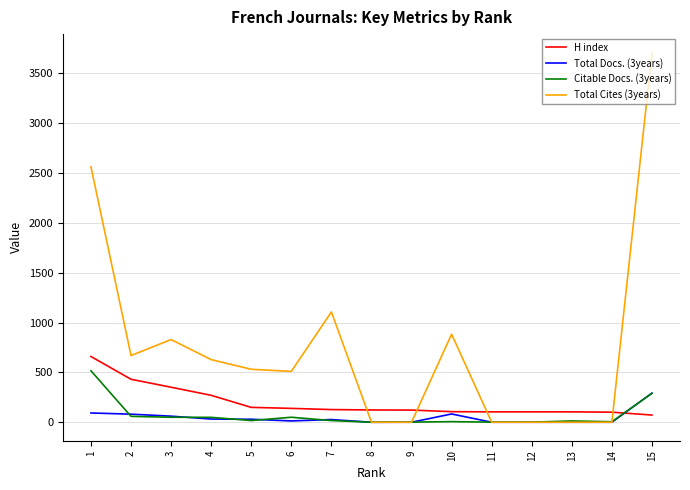

Is the value of H index at 9 greater than the value of Total Docs. (3years) at 8?

Yes